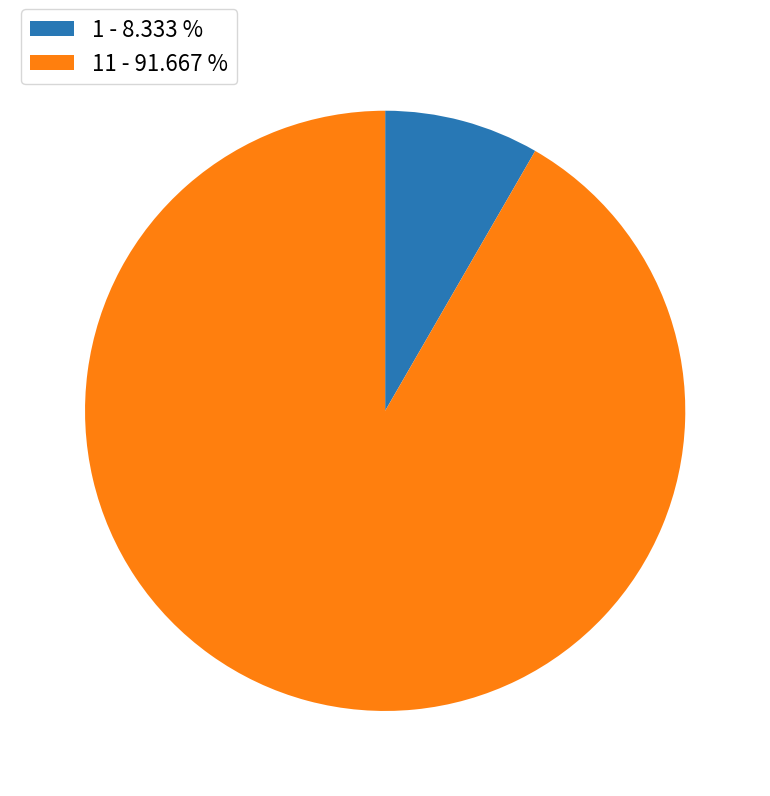

Which has a higher value, 1 - 8.333 % or 11 - 91.667 %?

11 - 91.667 %